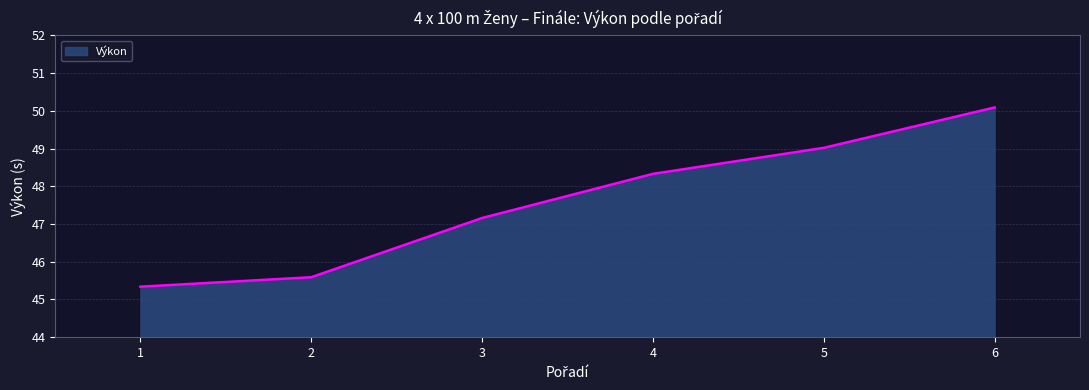

Where does the data first go above 48?

4